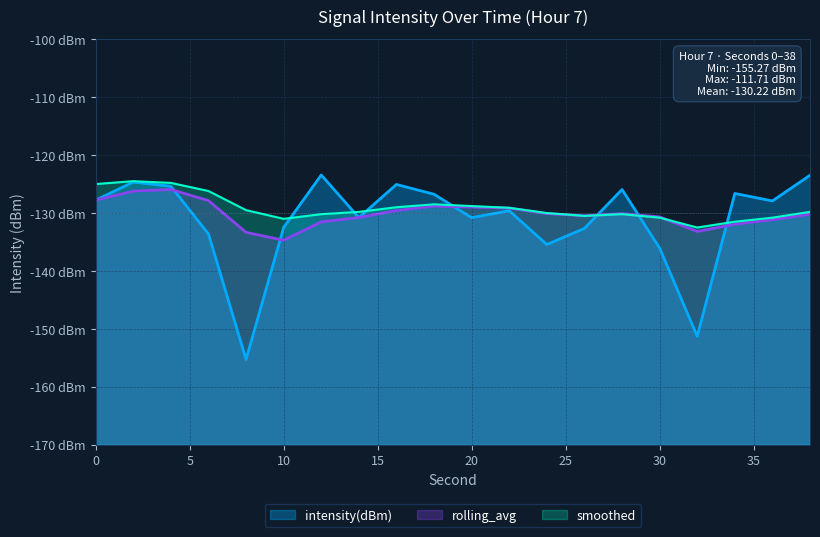

What is the spread (max minus min) of values at 26?

2.2